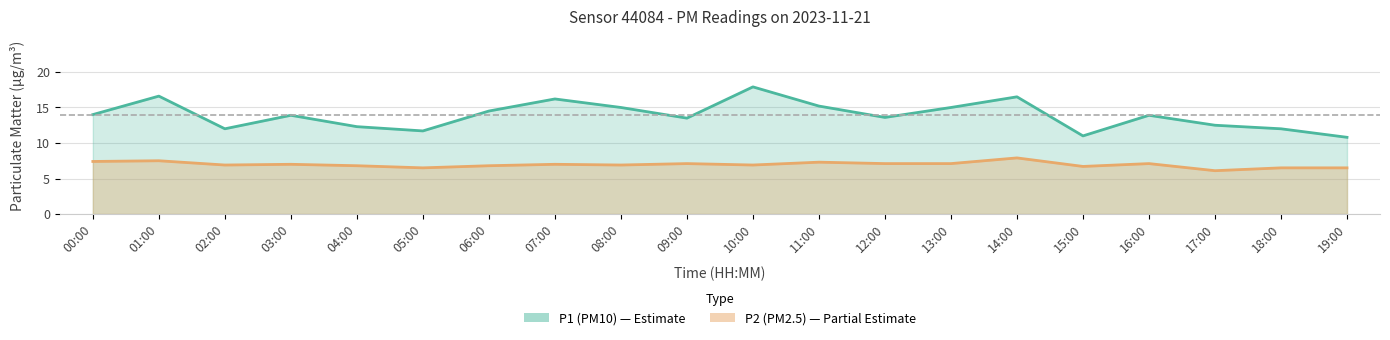

What is the label of the 18th point from the right?

02:00